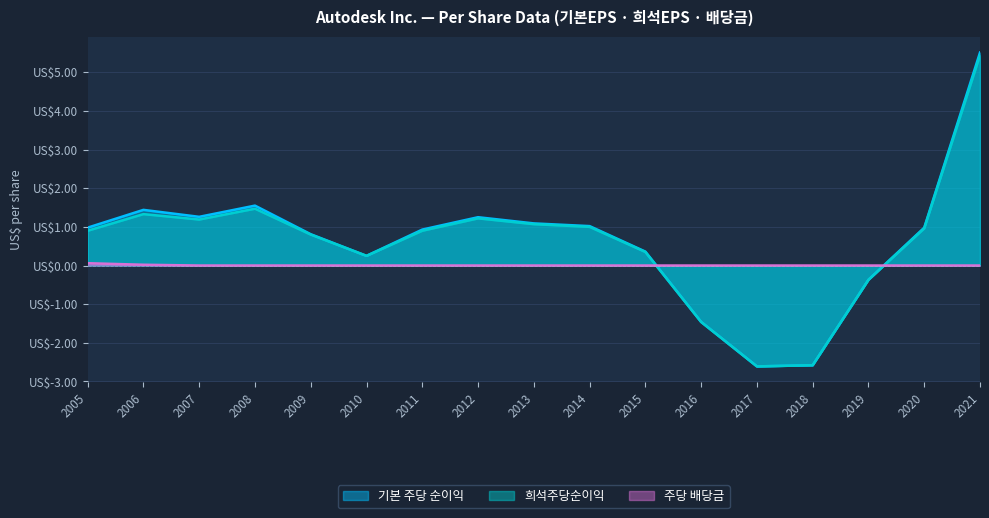

What is the smallest value displayed?

-2.6